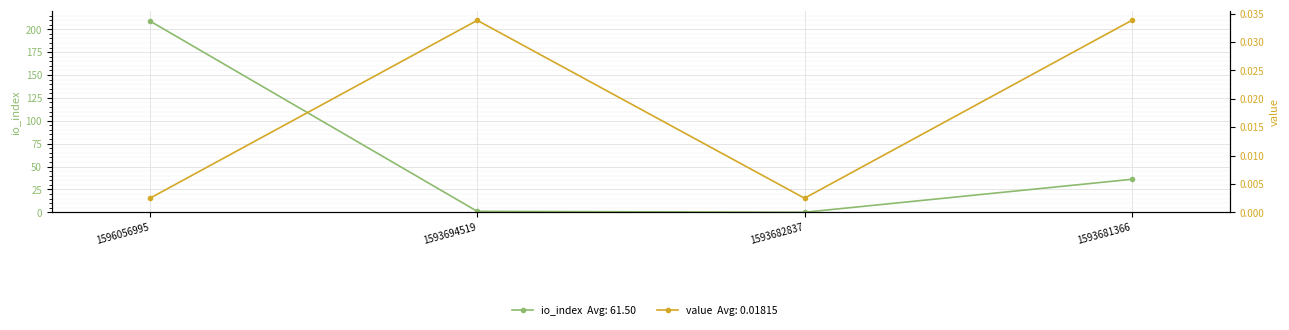

The value of value at 1593694519 is 0.1. True or false?

False